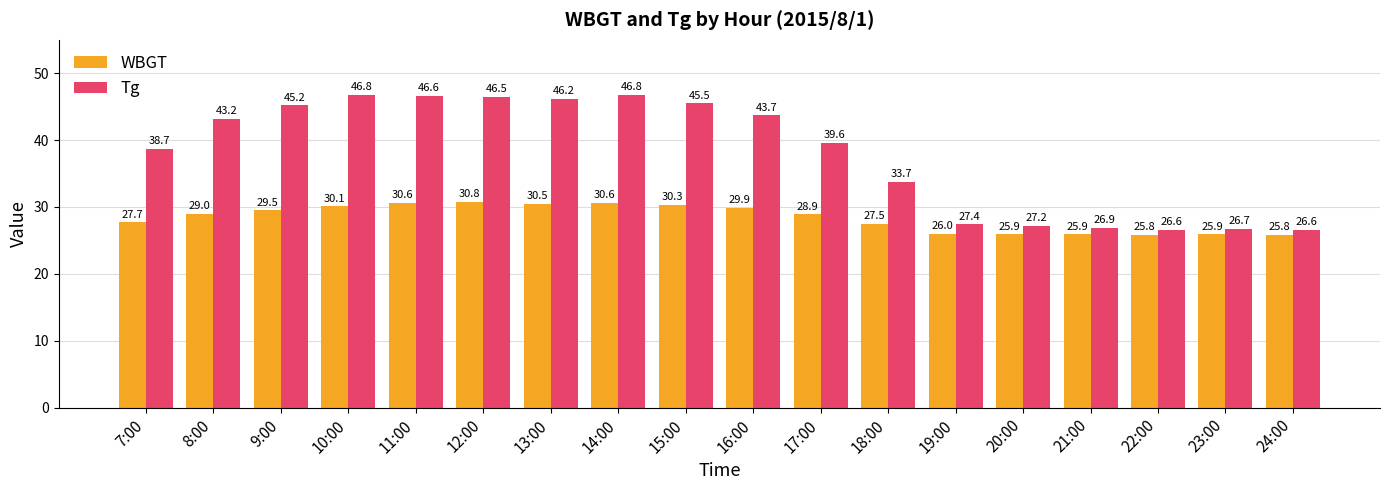

What are all the series names shown in the legend?

WBGT, Tg